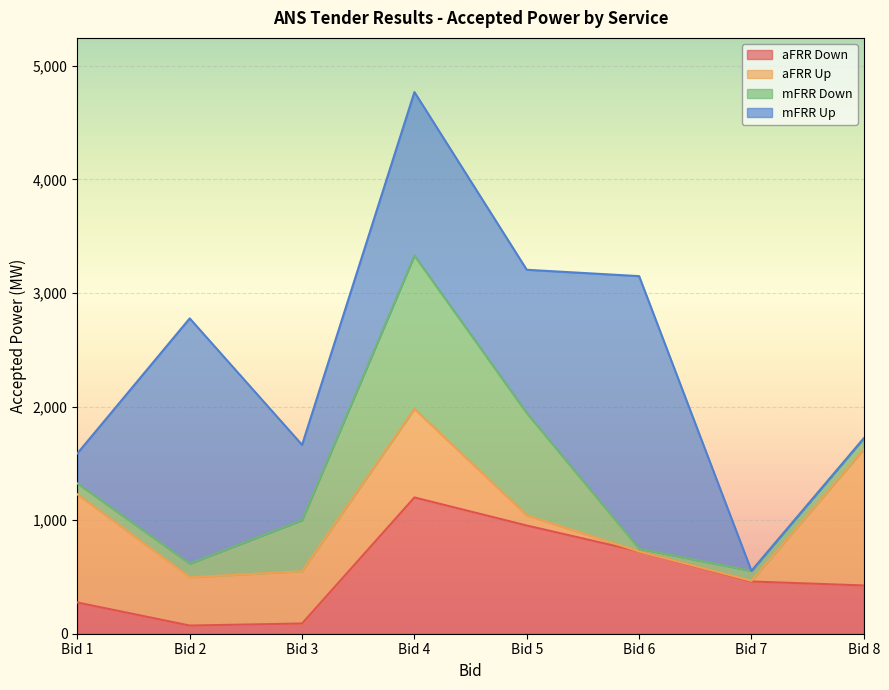

At which label does mFRR Down first exceed 120?

Bid 3